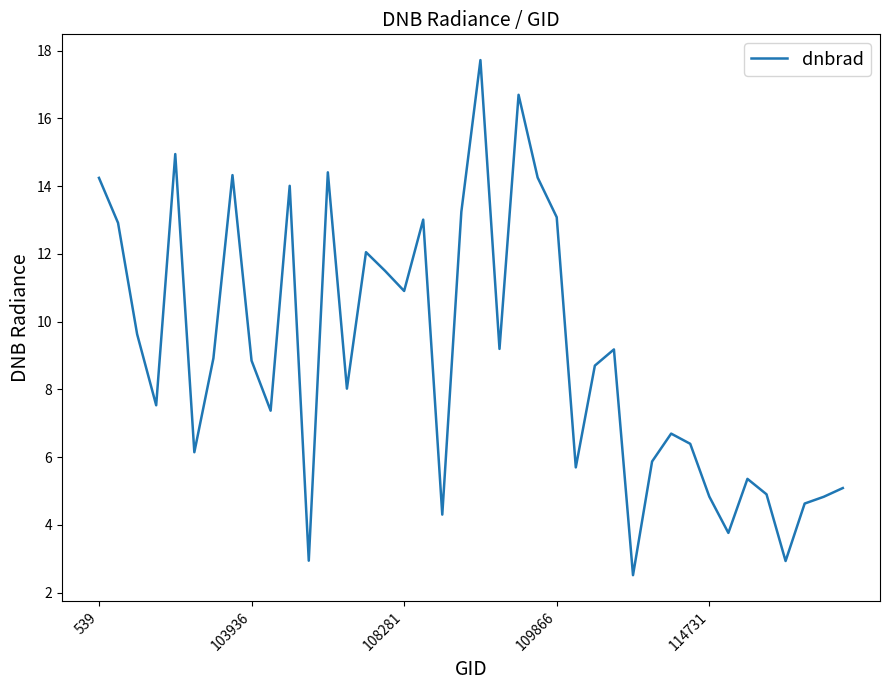

What is the average value?

9.0